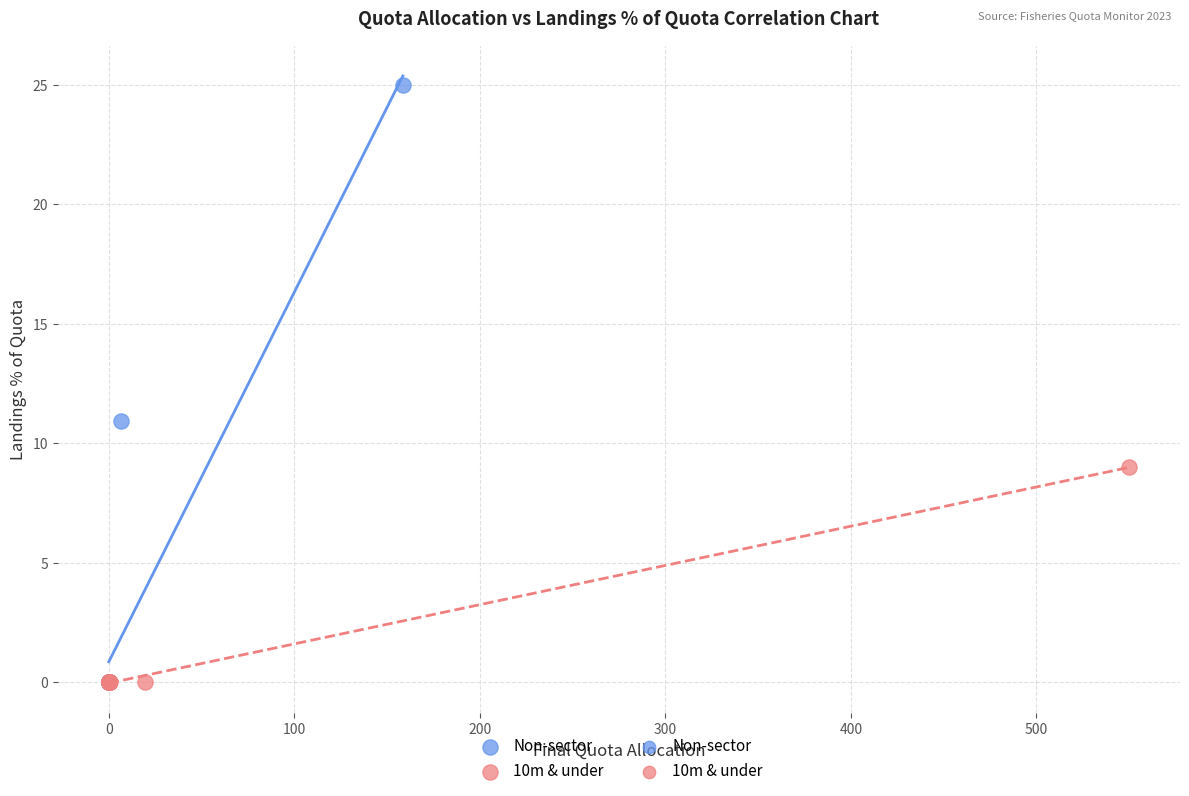

Which series has the largest Y range (max minus min)?

Non-sector